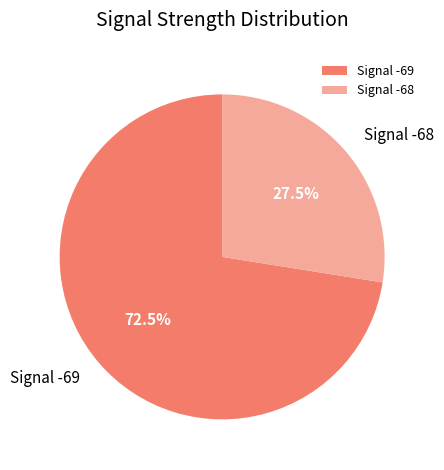

What is the ratio of the value at Signal -69 to the value at Signal -68?

2.6